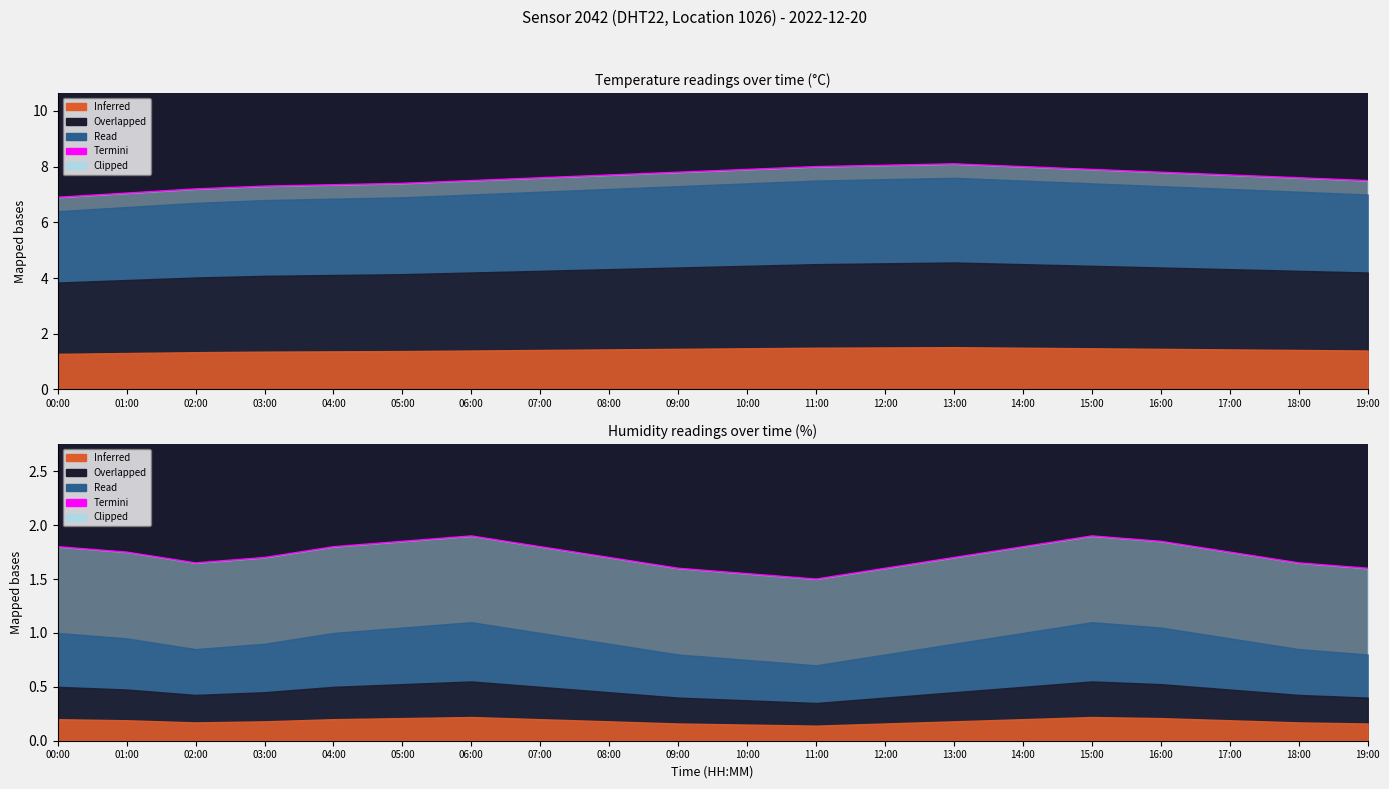

What is the label of the 3rd point from the left?

02:00